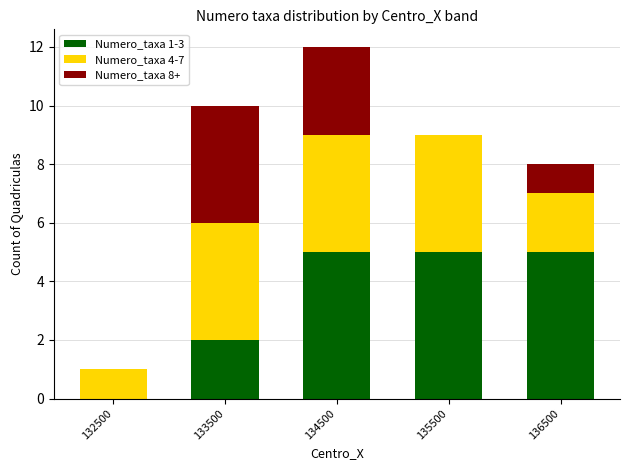

The Numero_taxa 1-3 series shows 8 at 134500. True or false?

False